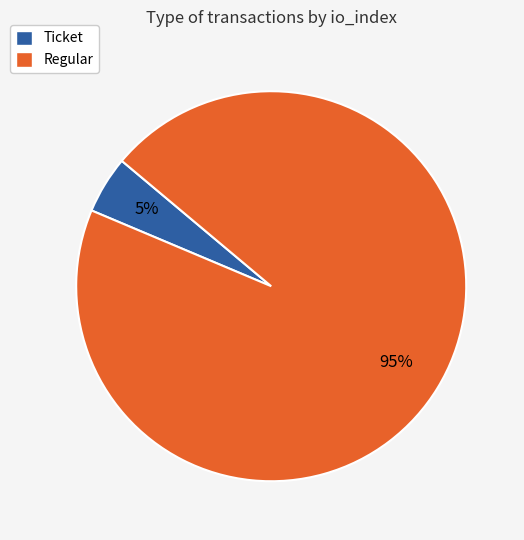

Which slice is the largest?

Regular